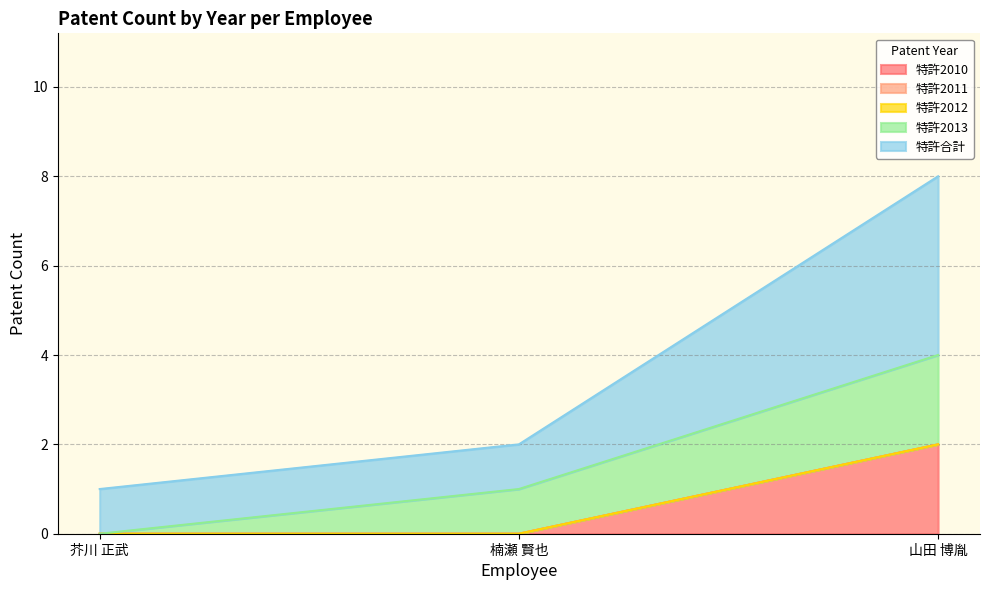

Count the number of categories in the chart.

3